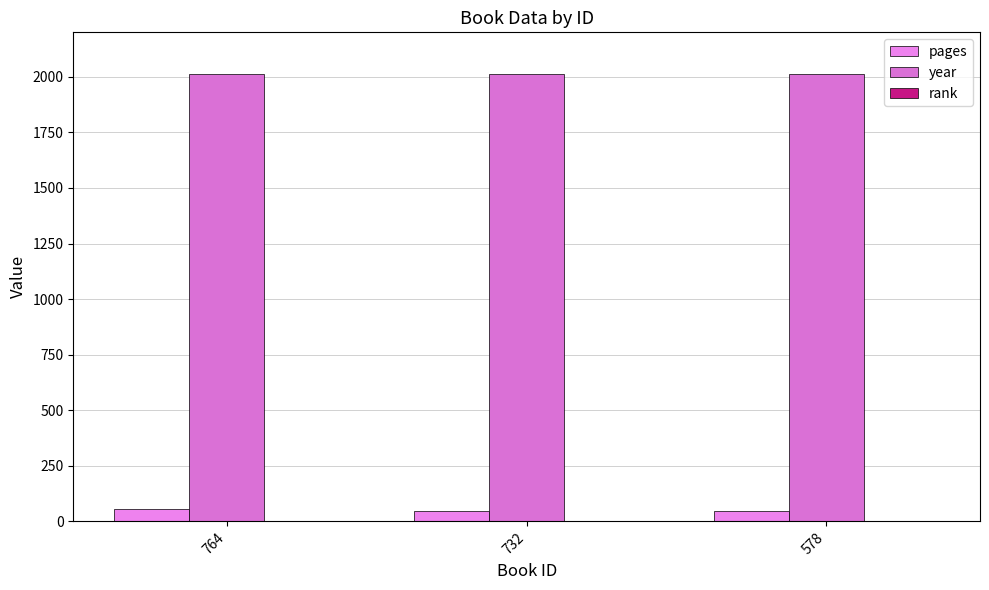

Between 764 and 732, which series saw the biggest shift?

pages